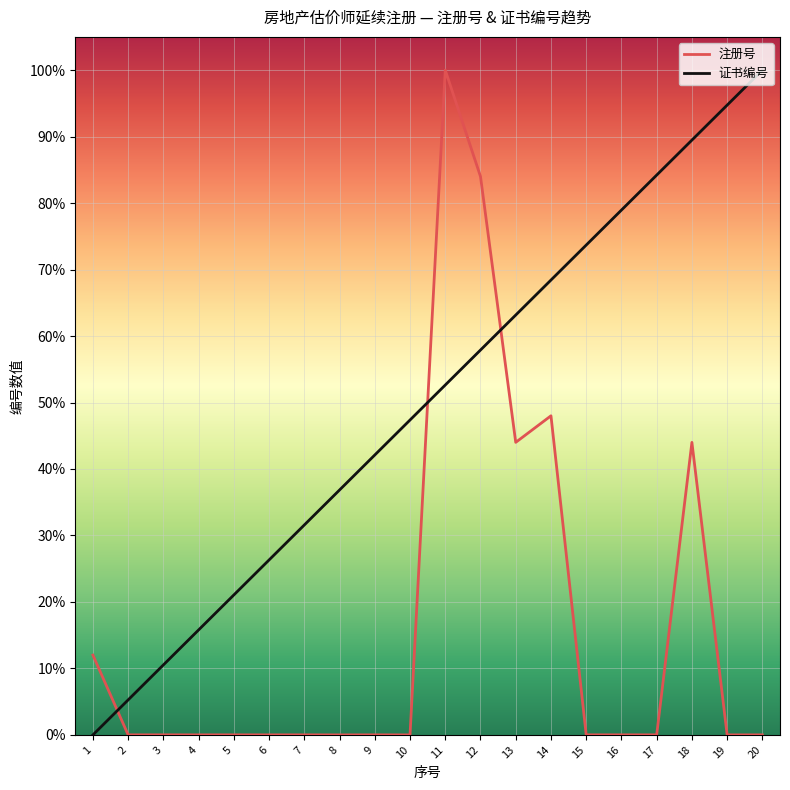

The value of 证书编号 at 14 is 0.7. True or false?

True